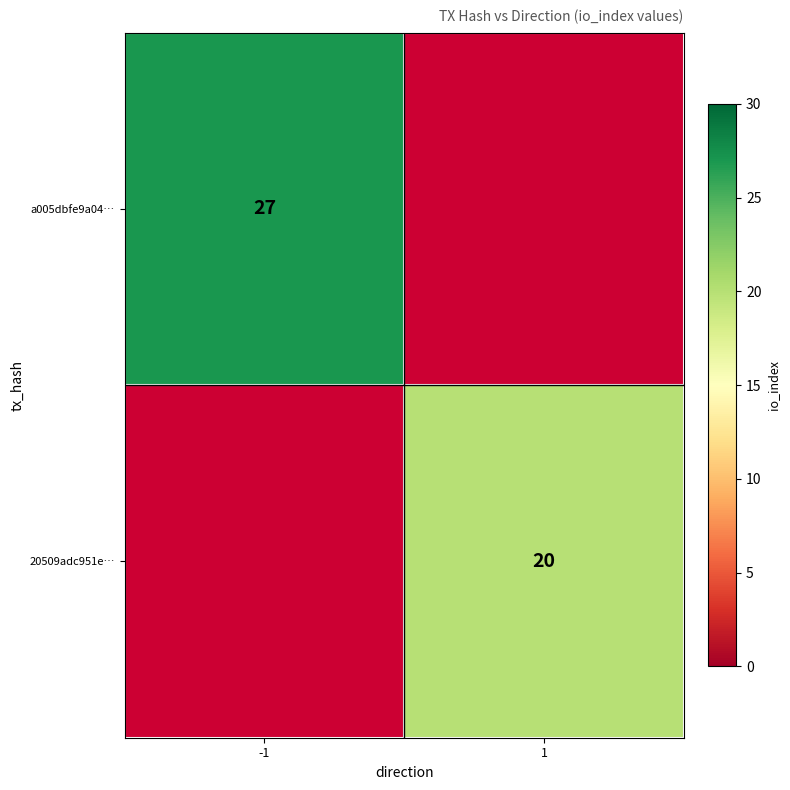

Which category has the lowest value across all series?

1